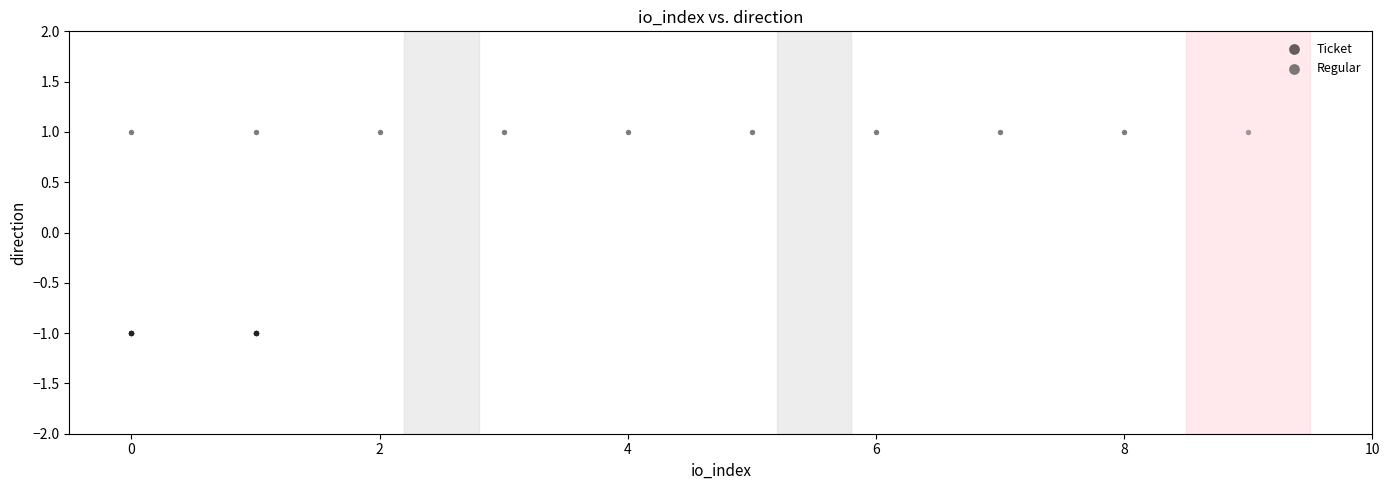

What are all the series names shown in the legend?

Ticket, Regular